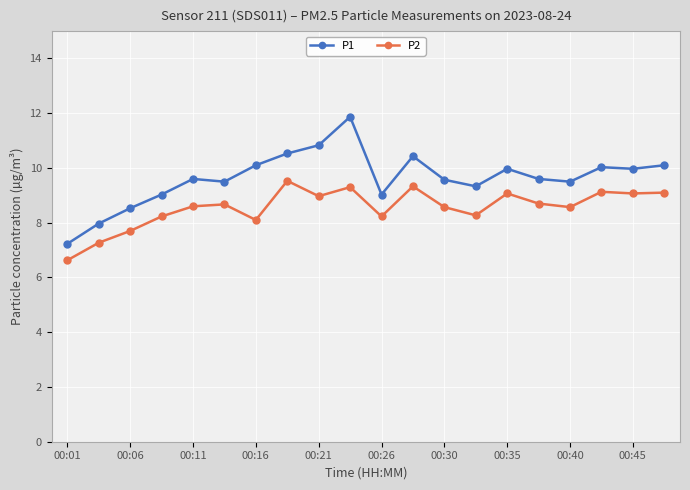

What is the value of the P2 point at the 17th from the left?

8.6